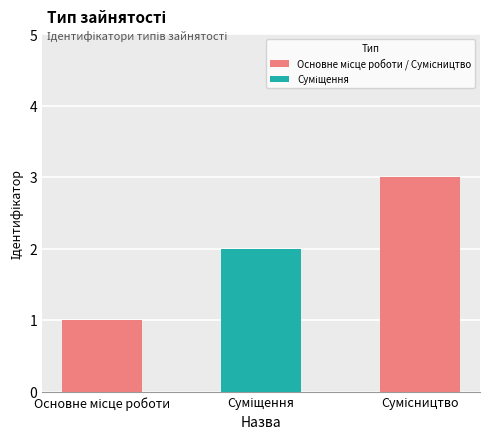

What is the greatest value displayed?

3